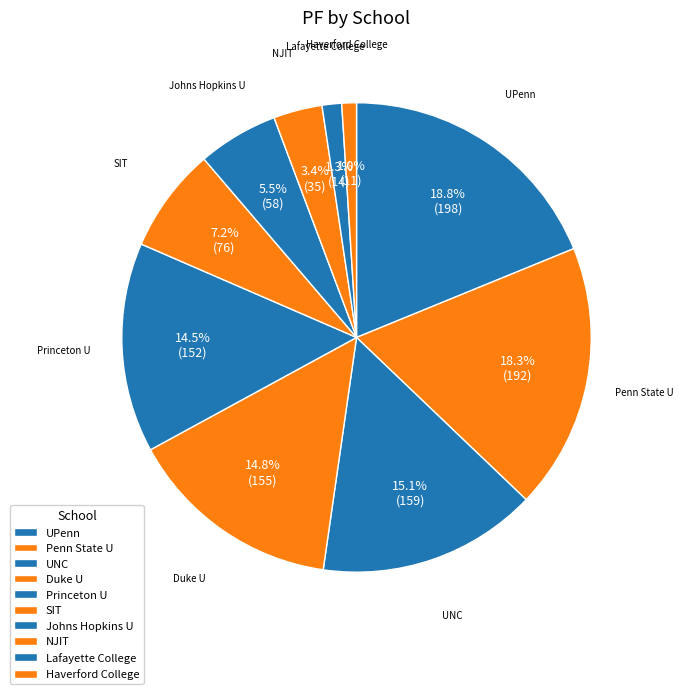

True or false: SIT accounts for 15% of the total.

False